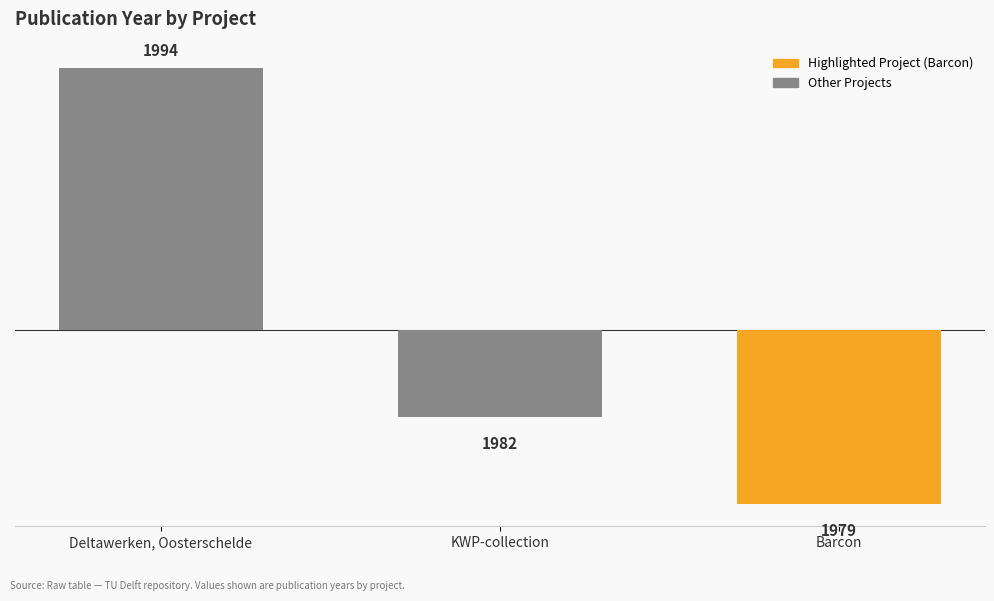

What is the difference between the maximum and minimum values?

15